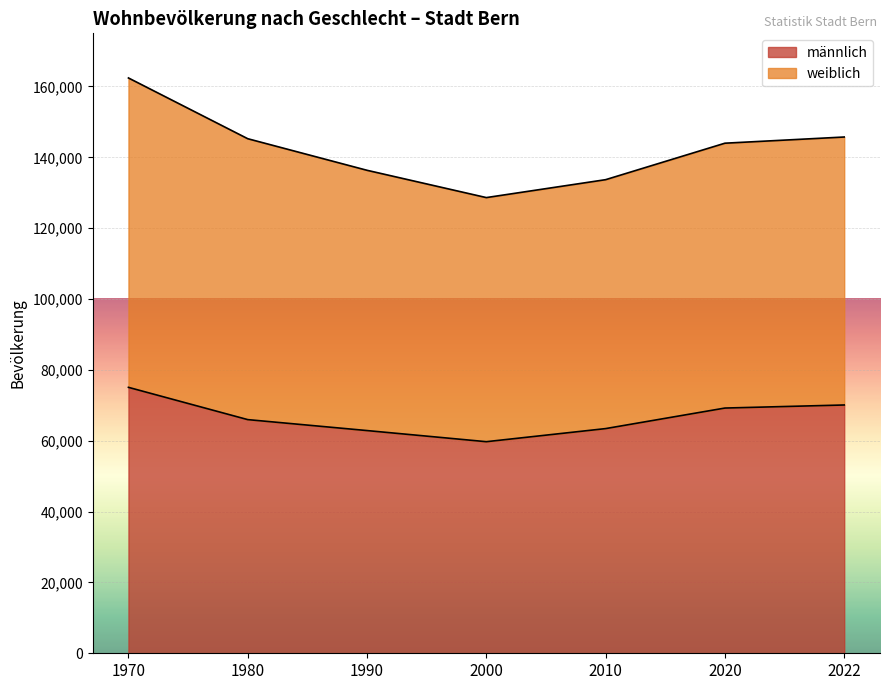

What is the change in value from 1980 to 1990?

-3091